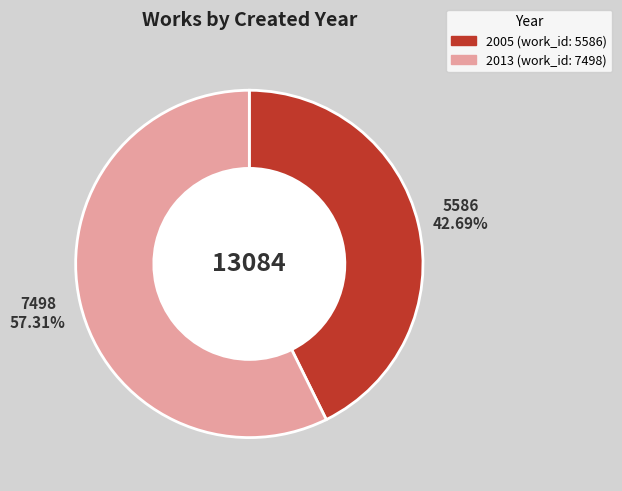

What is the ratio of the value at 2013 to the value at 2005?

1.3